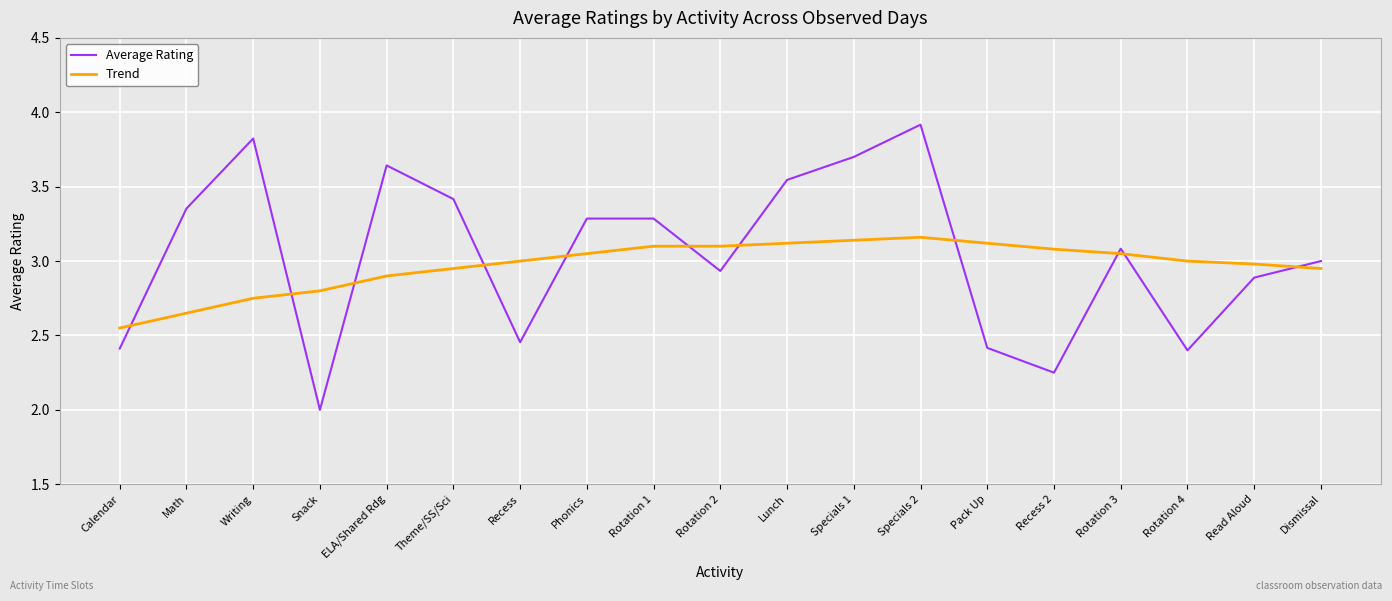

Where do Trend and Average Rating first cross each other?

Calendar and Math